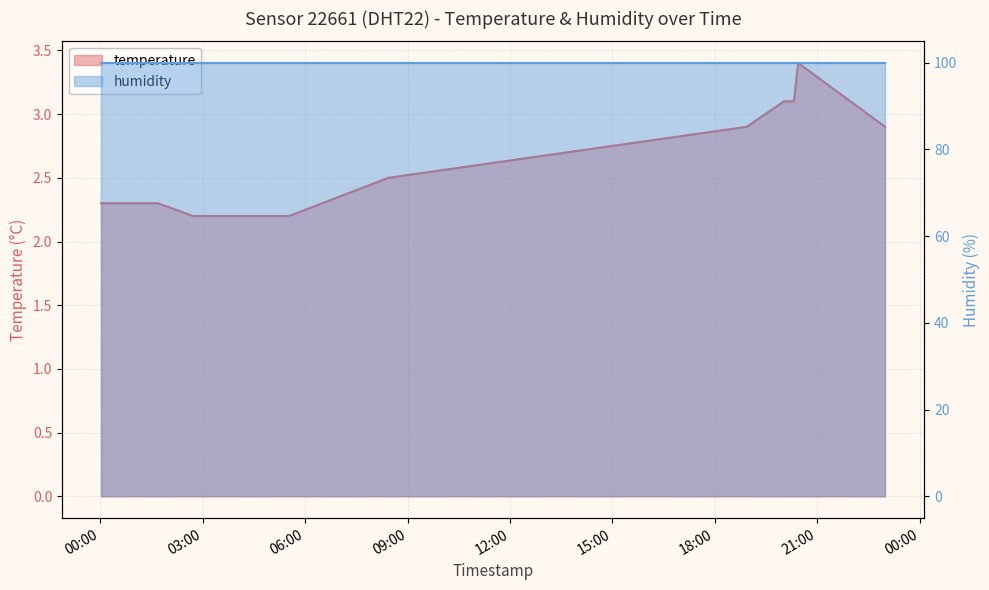

How many data points does each series have?

11